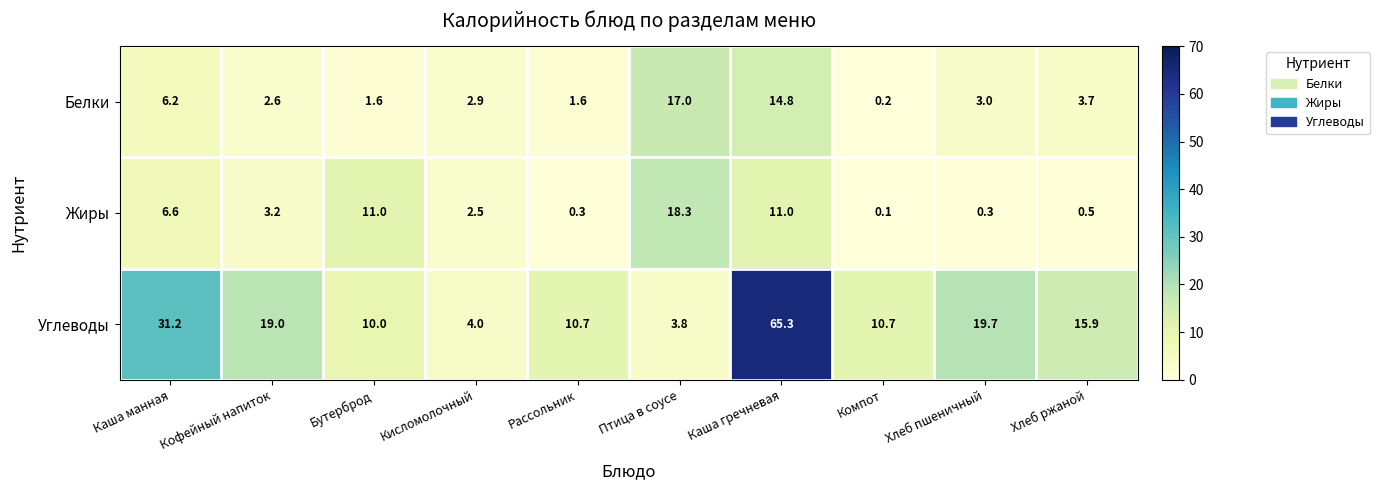

Rank the series by their maximum value, from lowest to highest.

Белки, Жиры, Углеводы